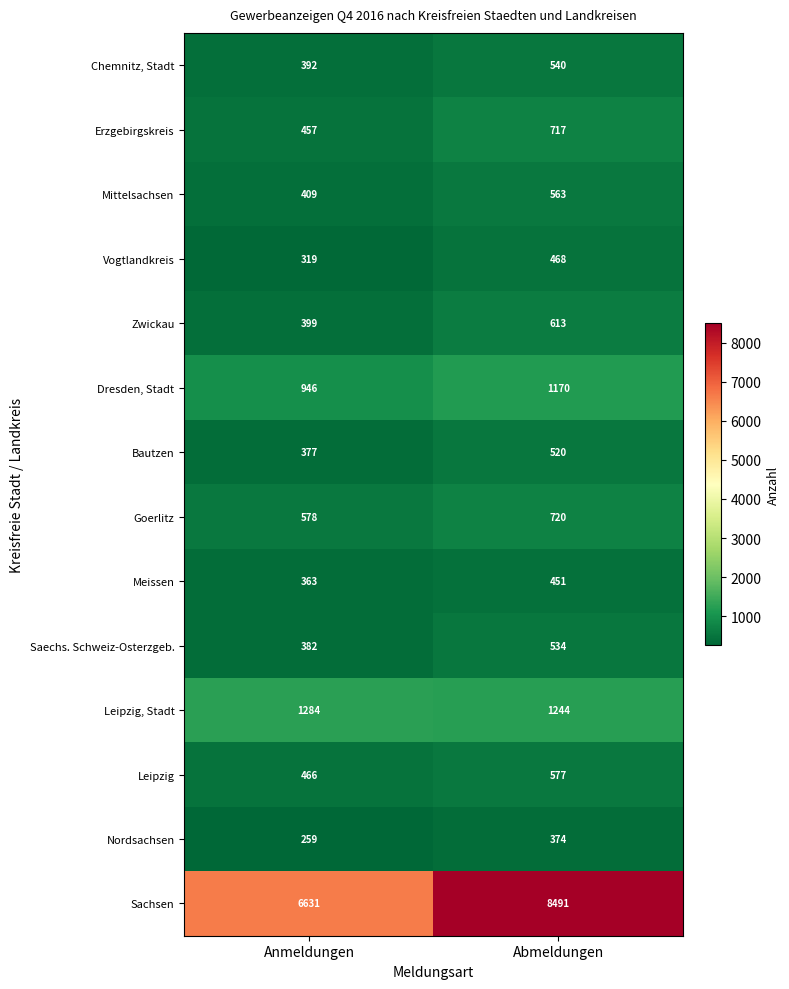

What is the maximum value shown in the chart?

8491